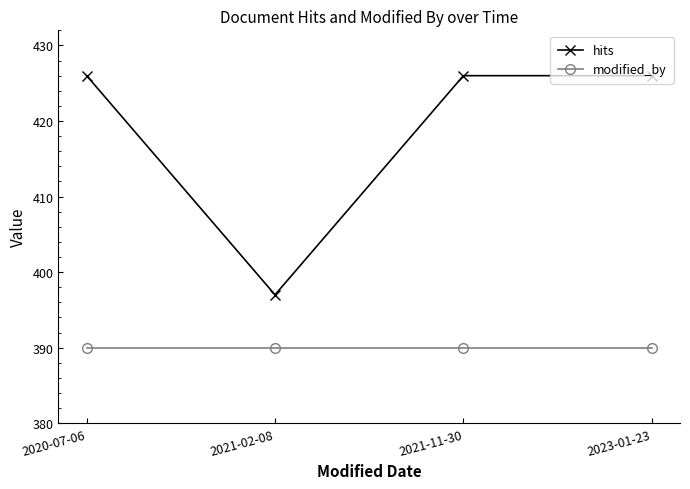

What is the maximum value for modified_by?

390